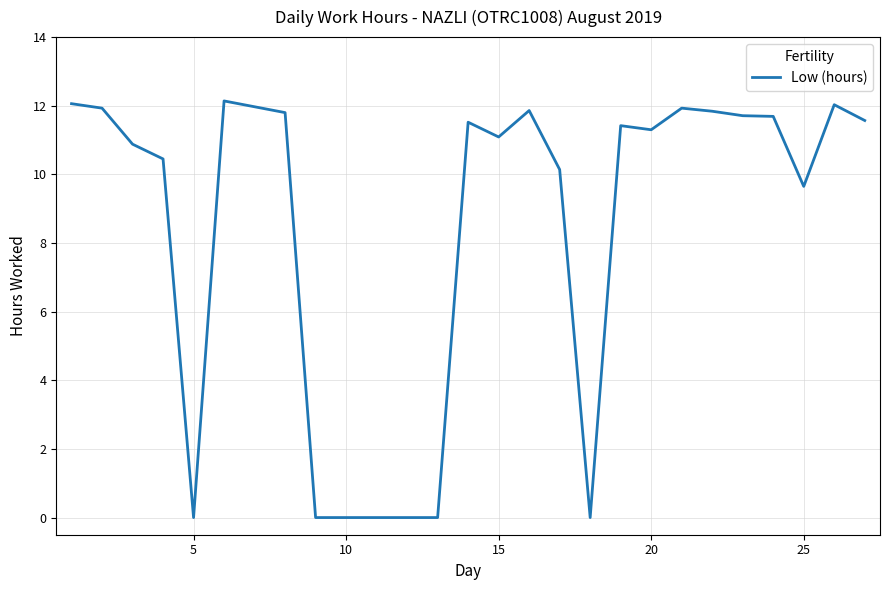

Count the number of values greater than 11.

16